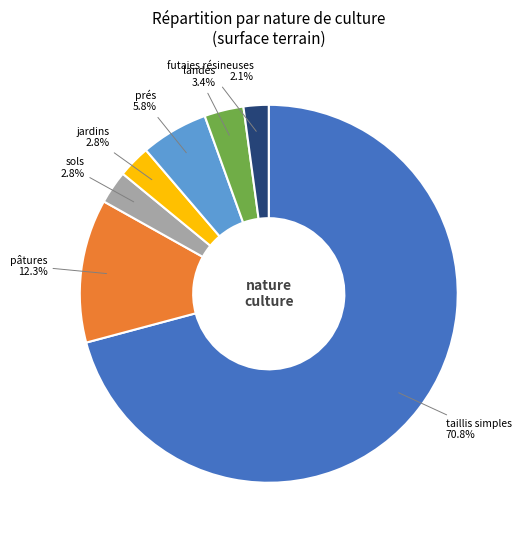

Which category has the biggest portion of the pie?

taillis simples